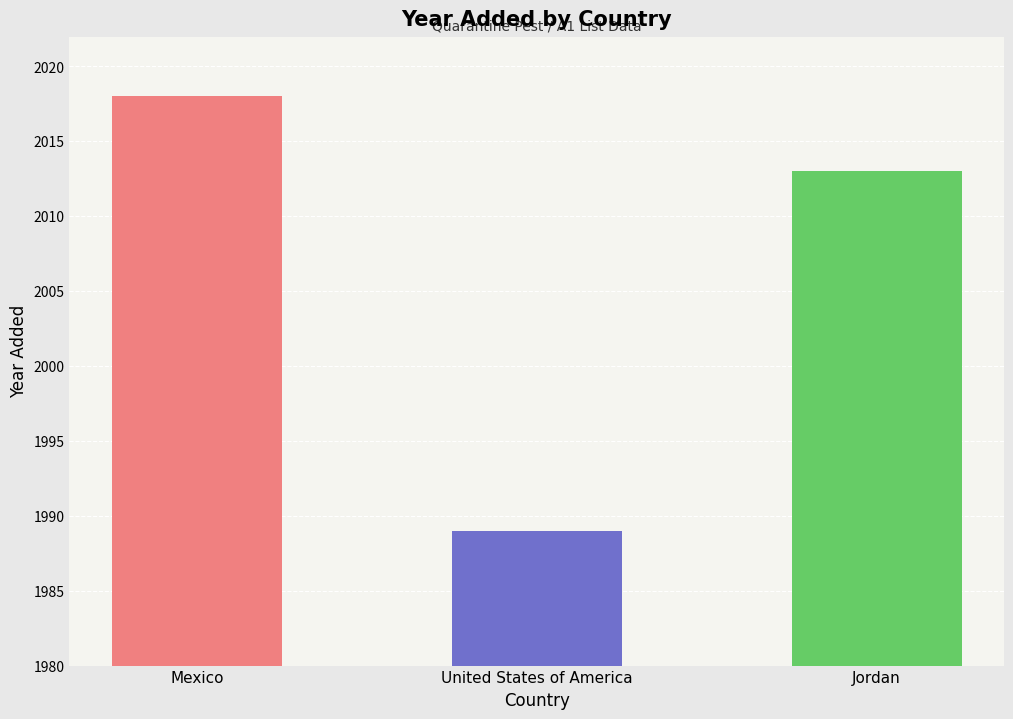

Is it true that the value at Mexico is 2984?

False